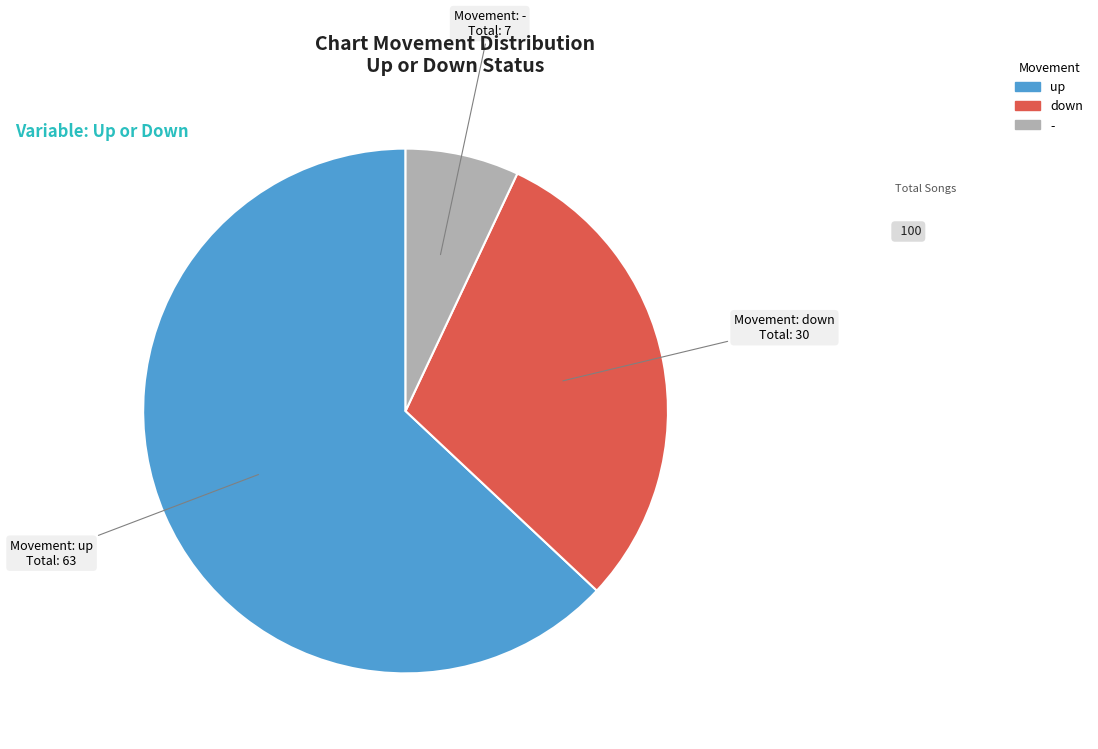

True or false: down accounts for 39% of the total.

False